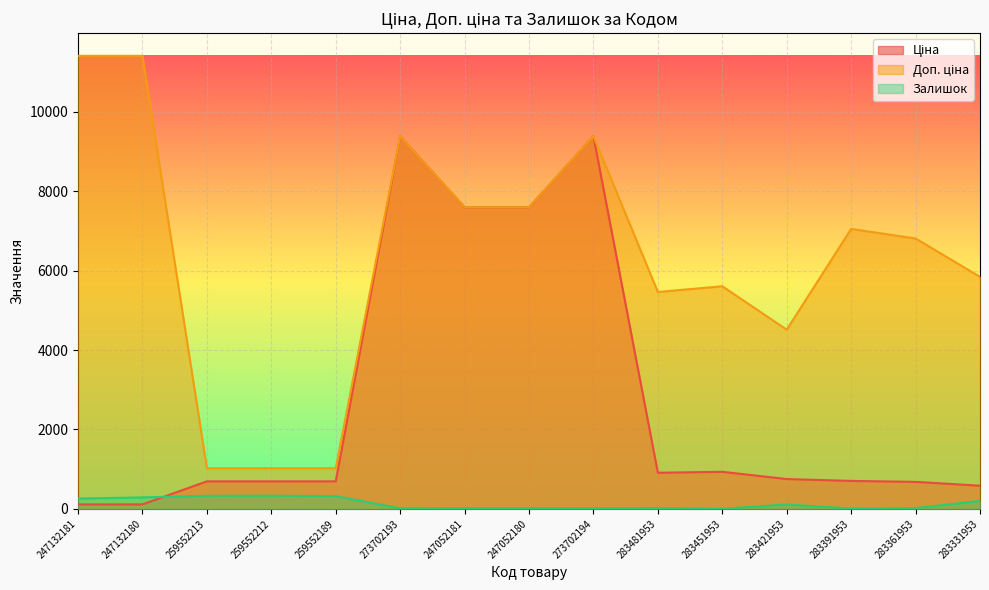

What is the total value across all series at 283451953?

6543.8